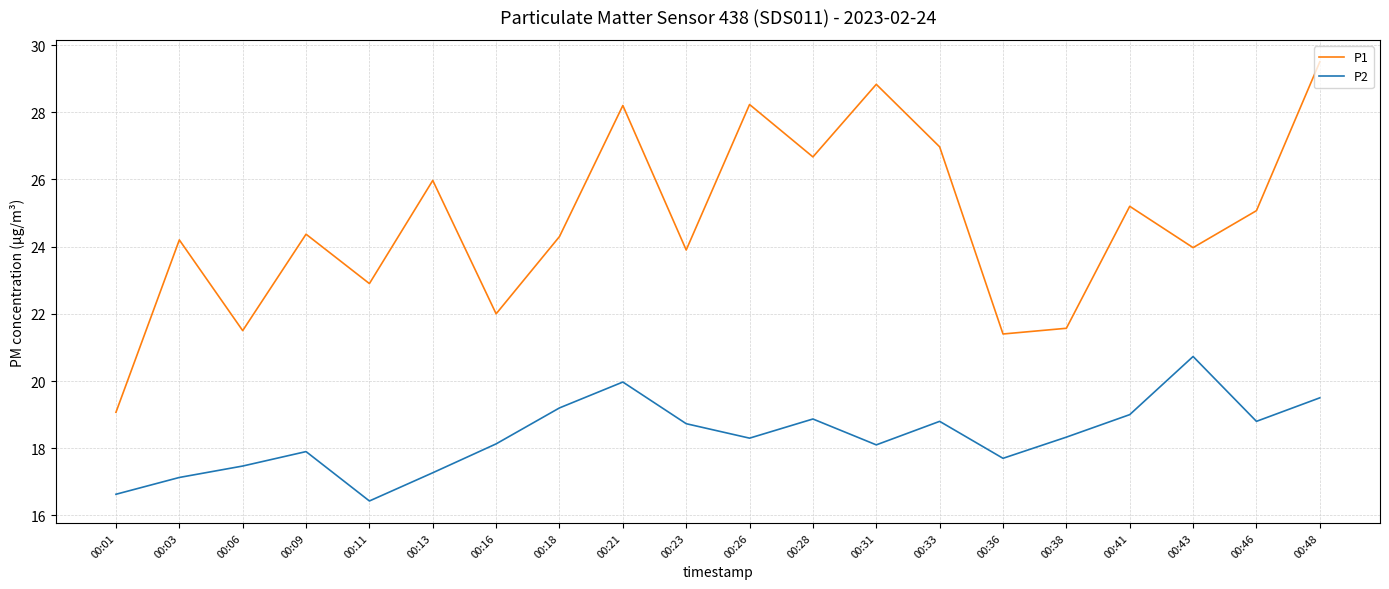

Which category has the highest value across all series?

00:48